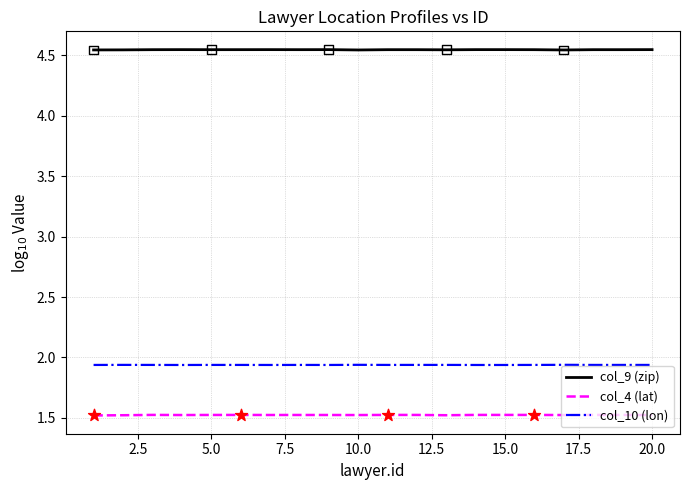

Which series has the largest total across all categories?

col_9 (zip)